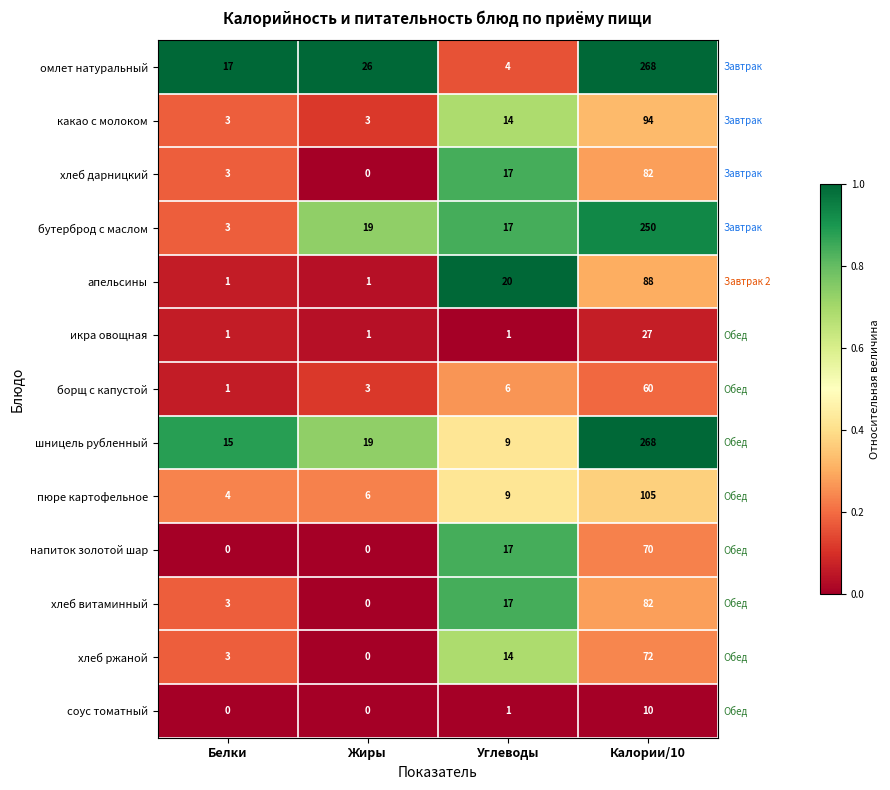

What is the difference between the бутерброд с маслом values at Калории/10 and Углеводы?

233